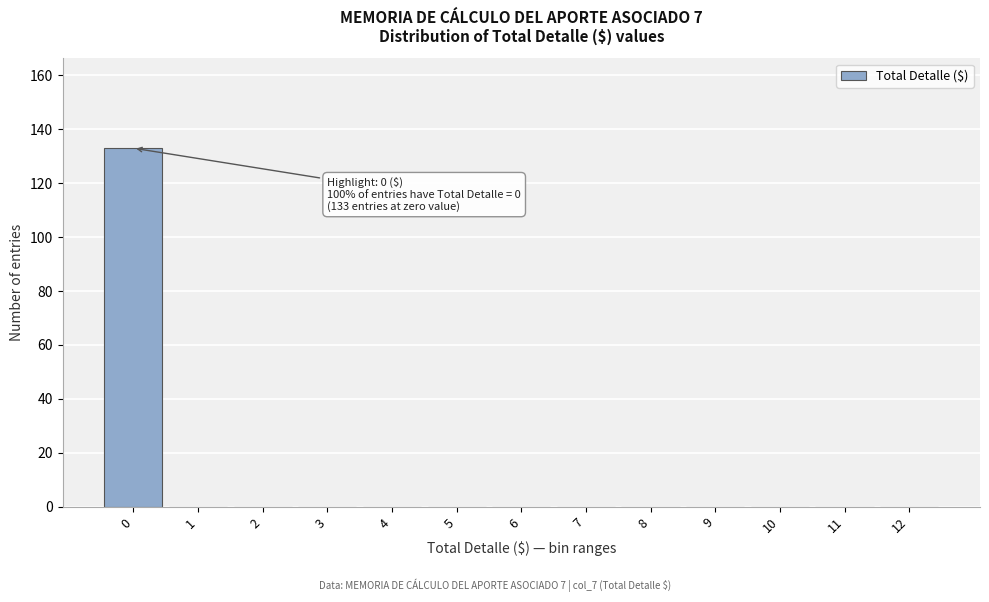

Reading left to right, list all the values displayed in this chart.

0=133	1=0	2=0	3=0	4=0	5=0	6=0	7=0	8=0	9=0	10=0	11=0	12=0